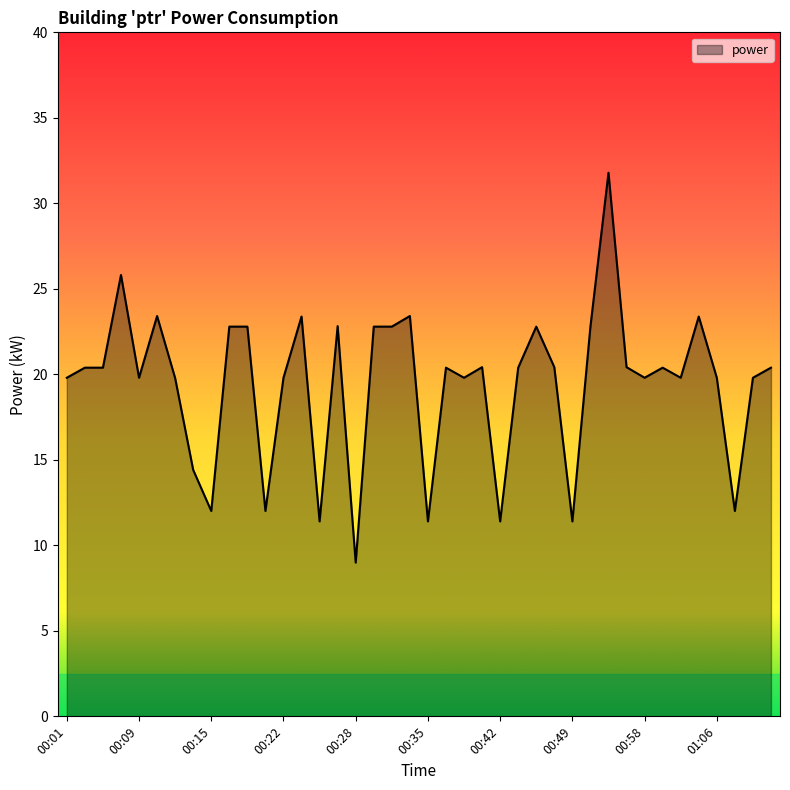

What is the difference between the maximum and minimum values?

22.8